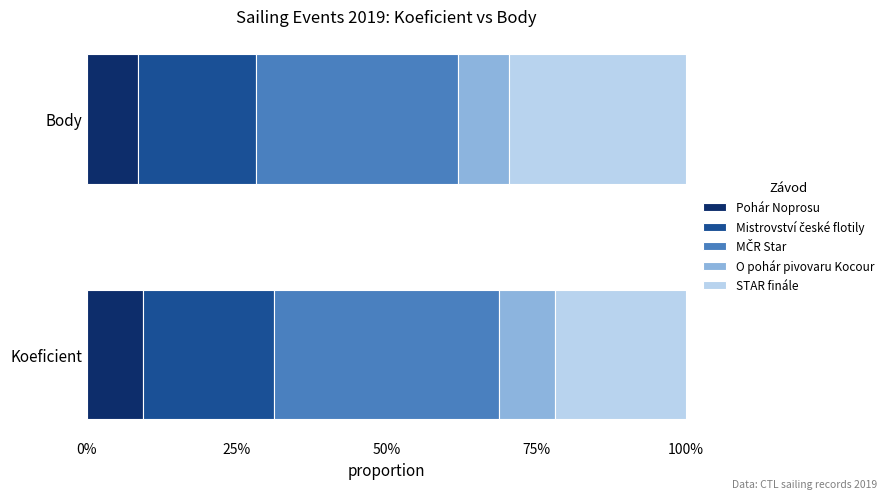

What is the sum of all O pohár pivovaru Kocour values?

0.2